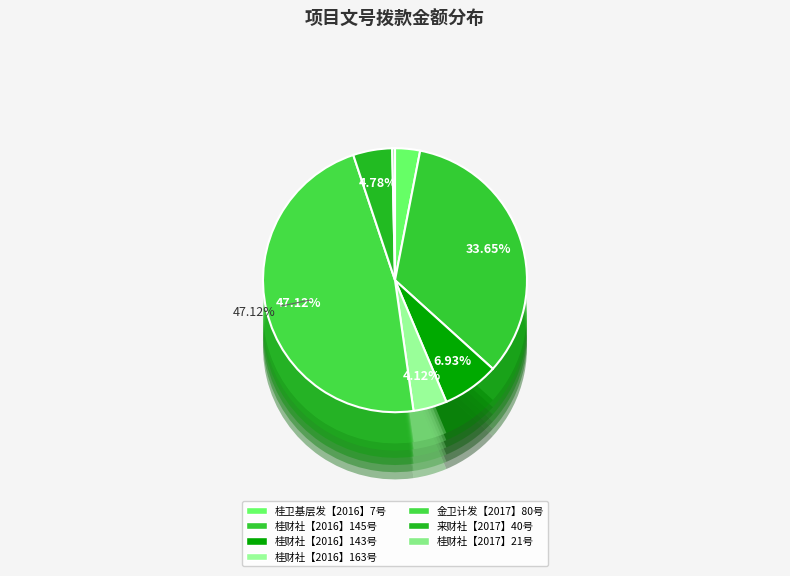

The 桂财社【2016】145号 slice represents 34% of the pie. True or false?

True